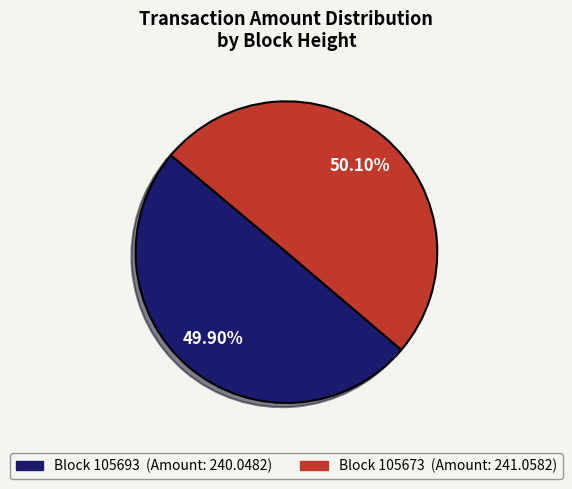

Does any single category account for the majority?

Yes